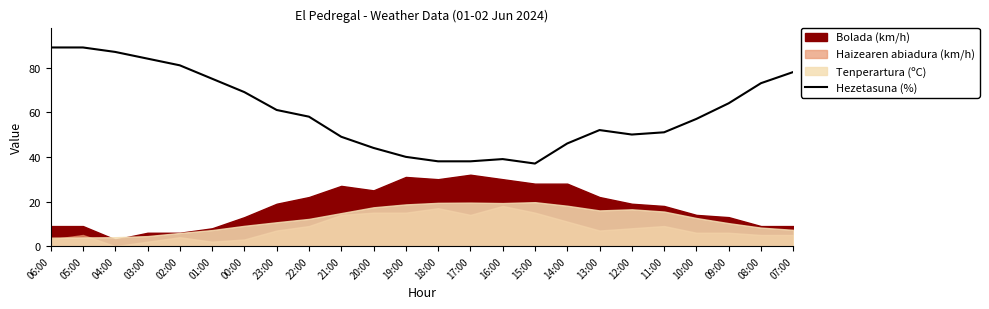

The value of Hezetasuna (%) at 02:00 is 81. True or false?

True